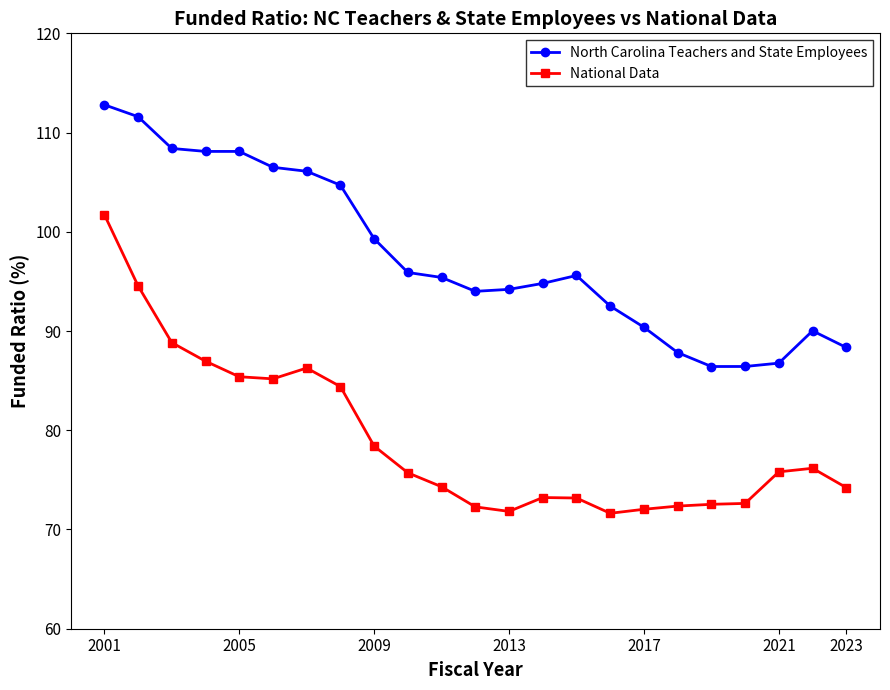

What is the sum of all National Data values?

1819.7